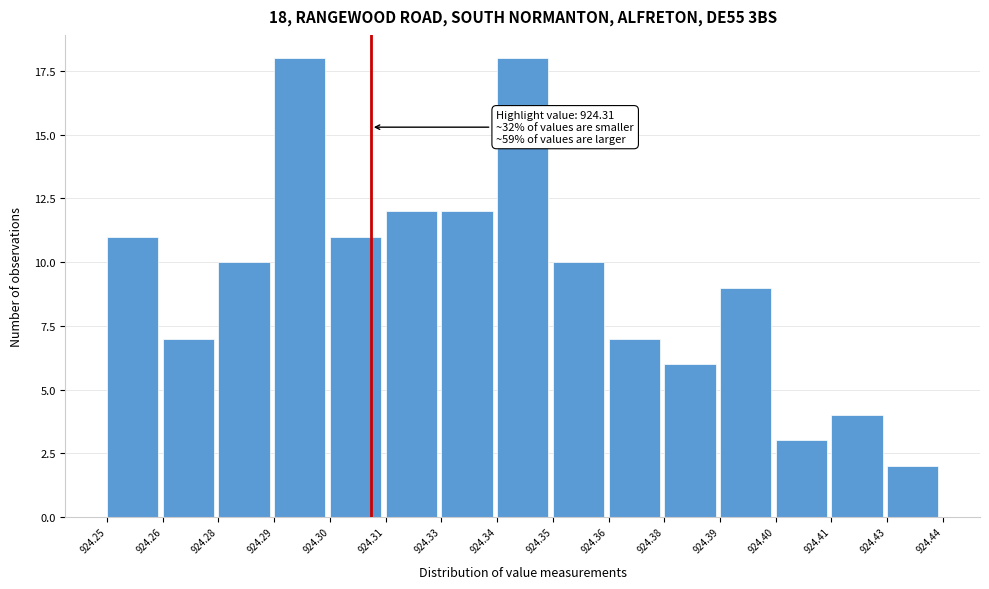

Reading left to right, extract all data points from this chart.

11	7	10	18	11	12	12	18	10	7	6	9	3	4	2